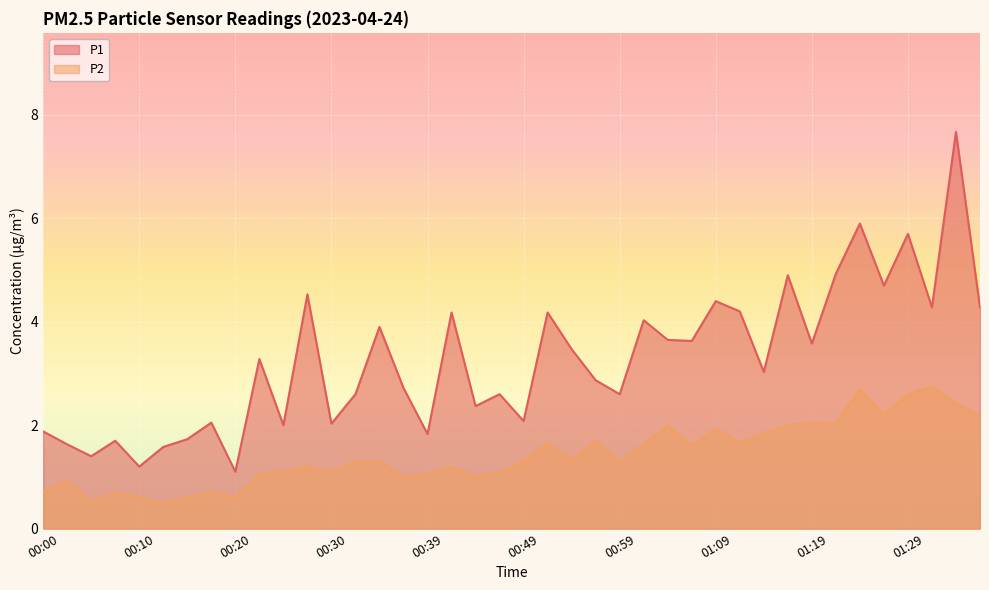

Is it true that P2 equals 1.1 at 00:52?

False